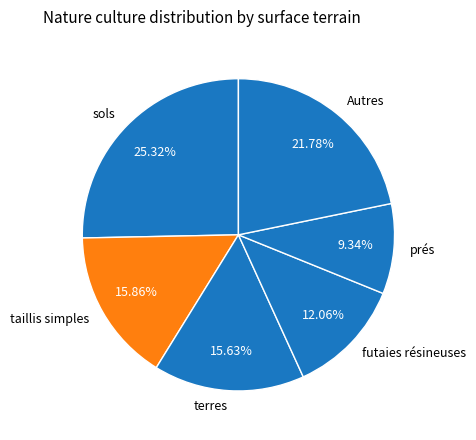

How many slices are in this pie chart?

6